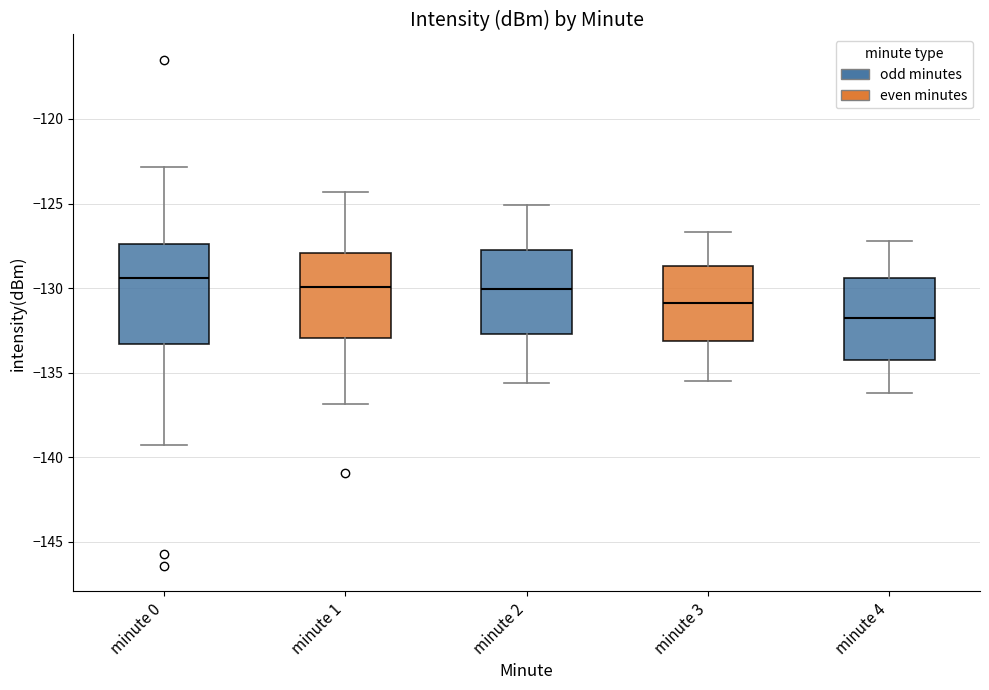

Reading left to right, read every box against the y-axis: the position of its median line, the range the box covers, and the ends of its whiskers. The values are not printed on the chart, so give them approximately, as read against the axis.

minute 0: median -129.5, box -133.5 to -127.5, whiskers -139.5 to -123.0
minute 1: median -130.0, box -133.0 to -128.0, whiskers -137.0 to -124.5
minute 2: median -130.0, box -132.5 to -127.5, whiskers -135.5 to -125.0
minute 3: median -131.0, box -133.0 to -128.5, whiskers -135.5 to -126.5
minute 4: median -131.5, box -134.0 to -129.5, whiskers -136.0 to -127.0